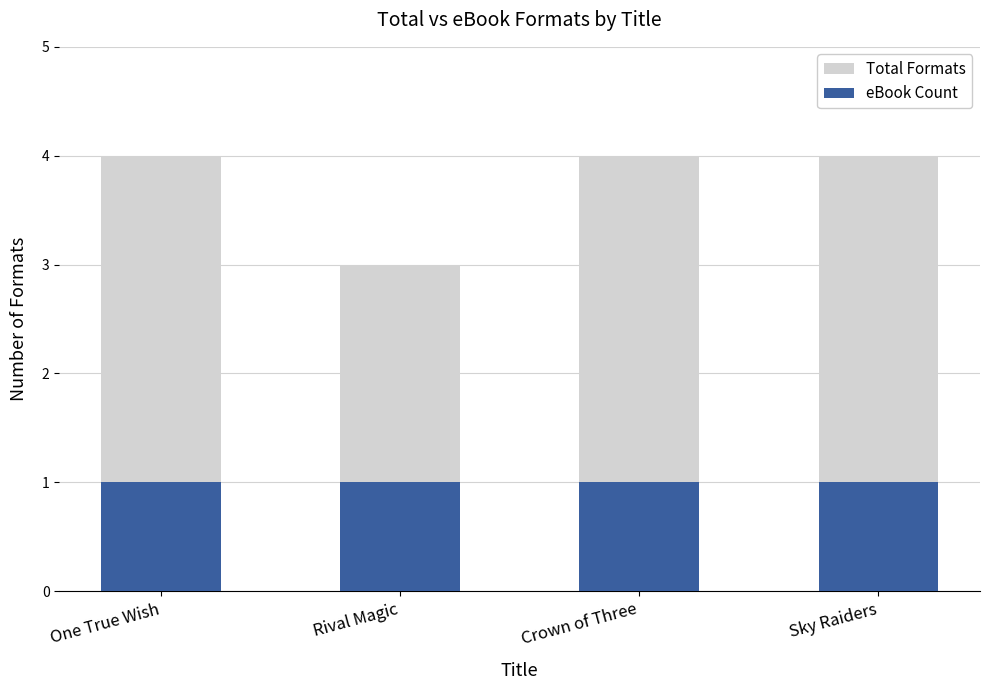

What is the greatest value displayed?

4